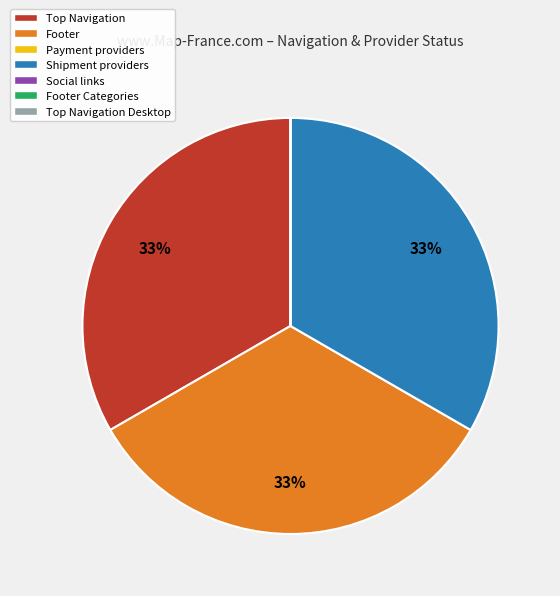

To the nearest percent, what is the average slice percentage?

14%